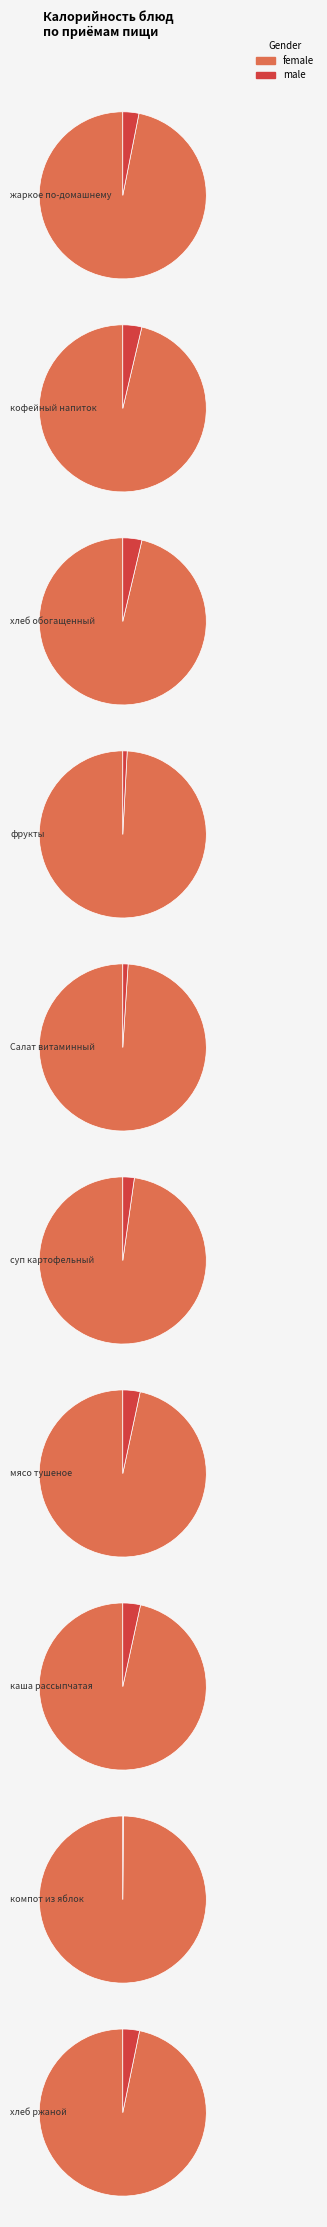

Which series has the largest range (max minus min)?

female